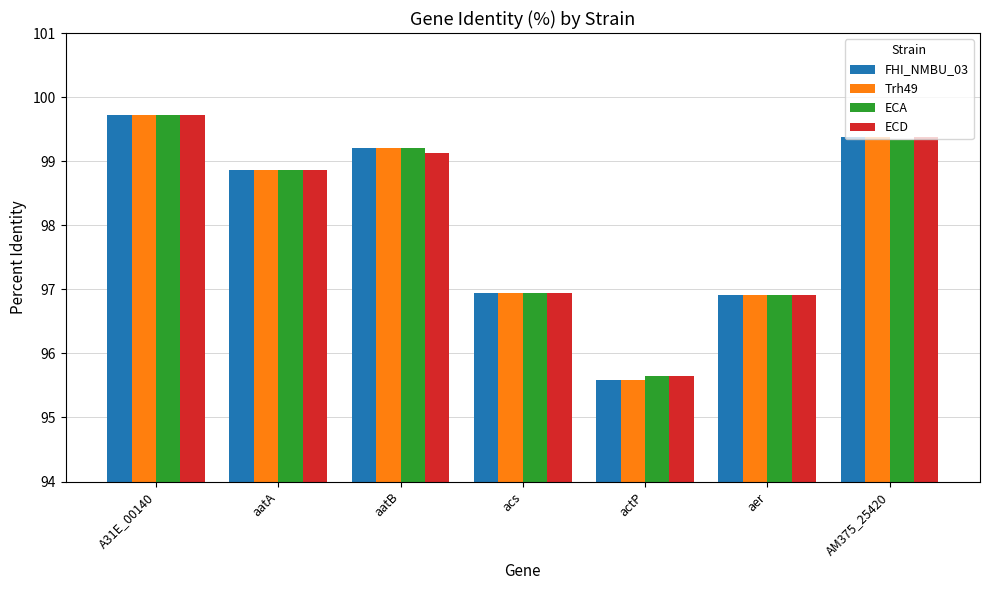

The value of ECA at acs is 96.9. True or false?

True